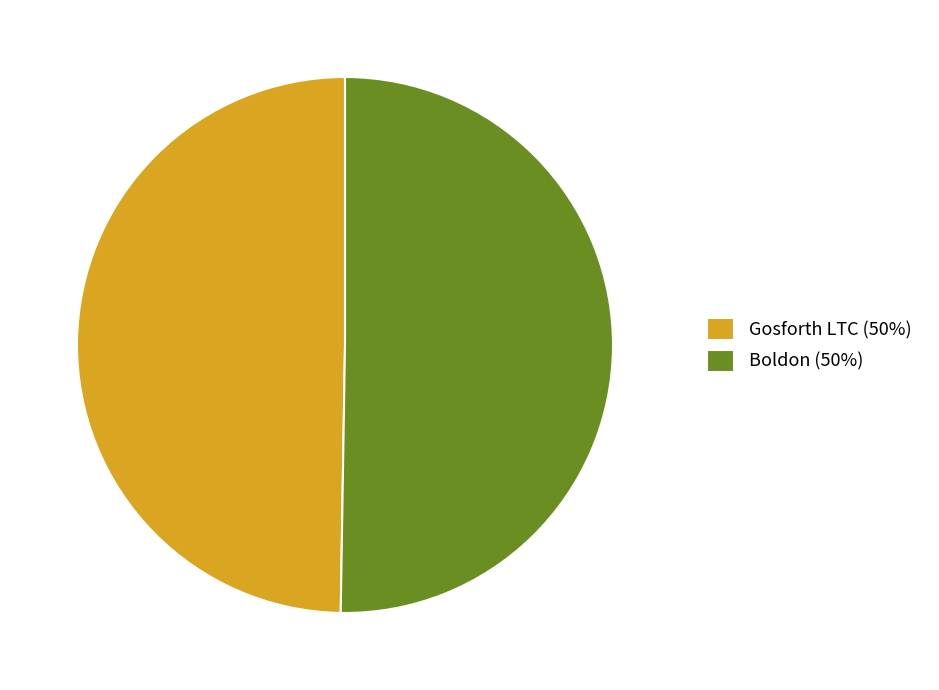

Rank the categories by value from lowest to highest.

Gosforth LTC, Boldon